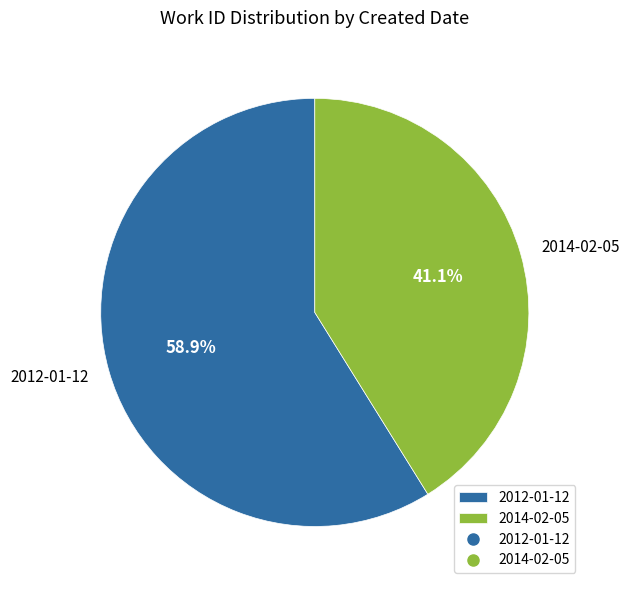

Count the number of slices in the pie.

2